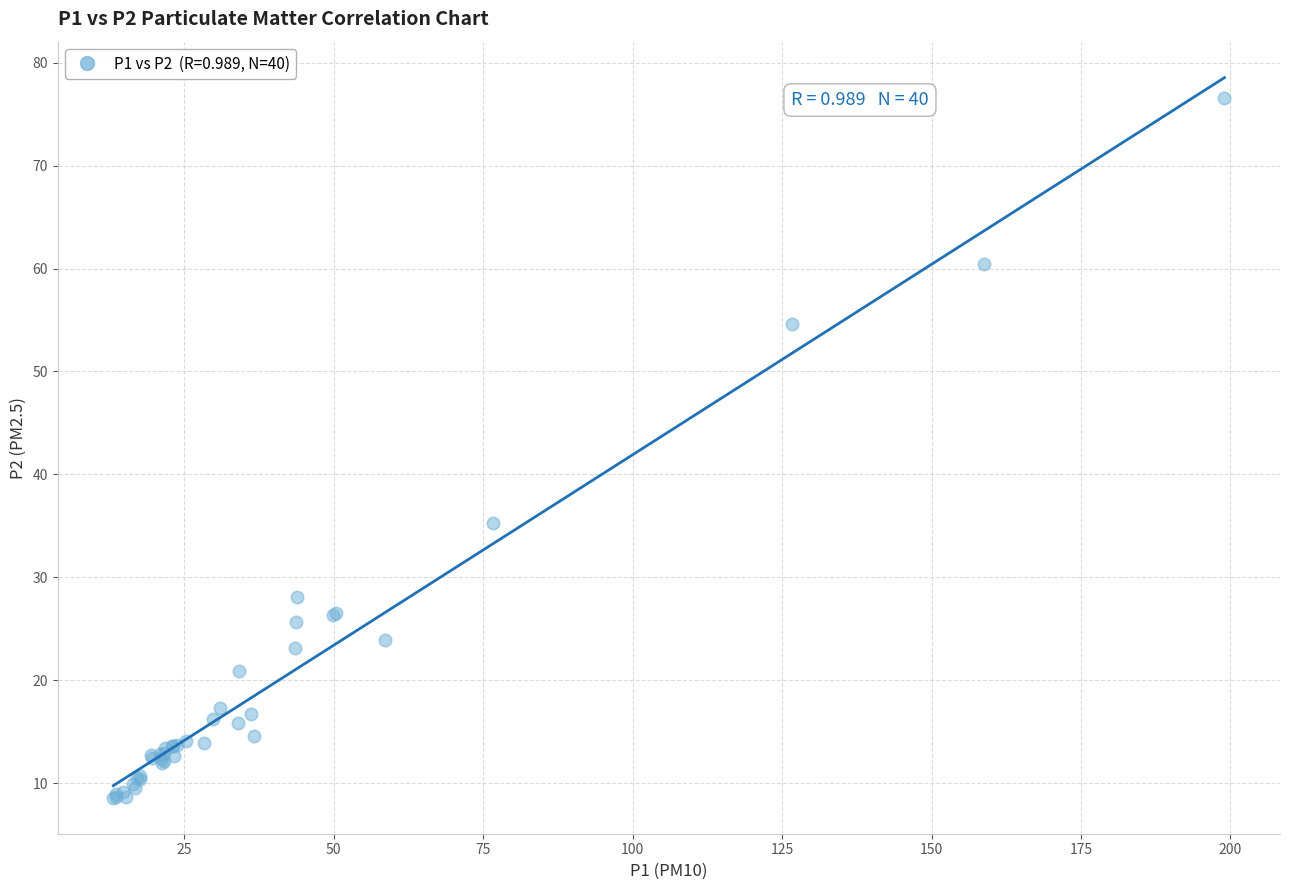

What Y value in the scatter plot is closest to 42?

35.3